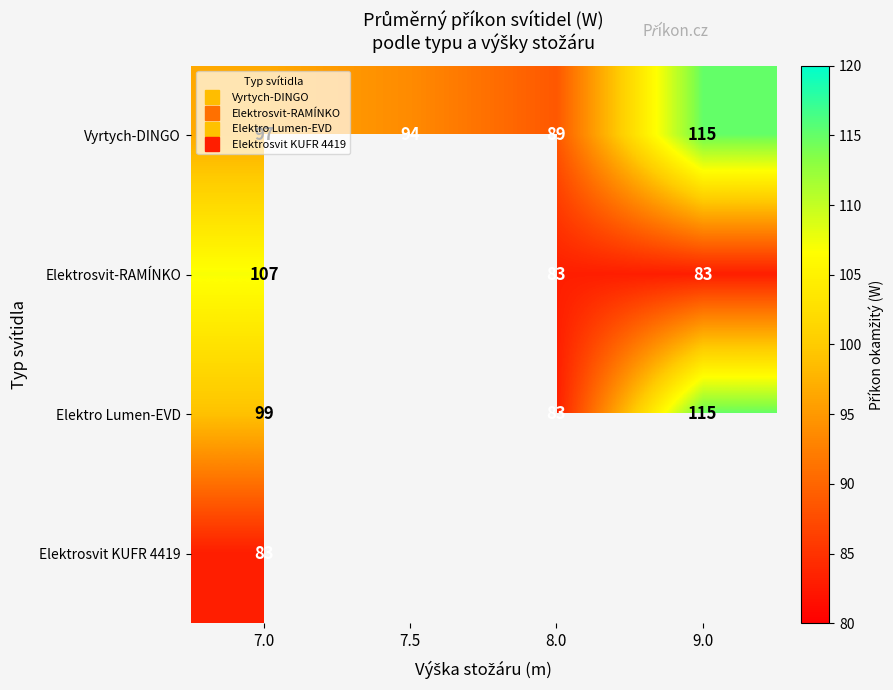

How many distinct data groups are displayed?

4